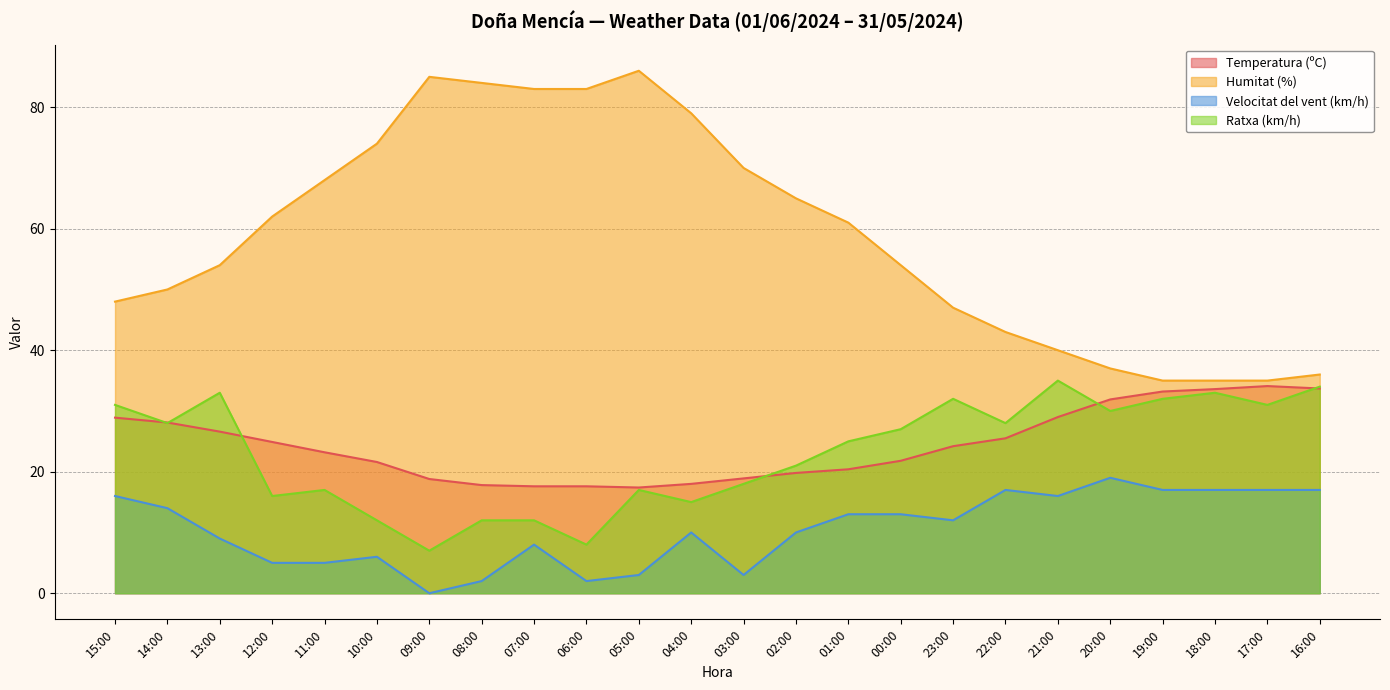

The value of Humitat (%) at 20:00 is 22.4. True or false?

False